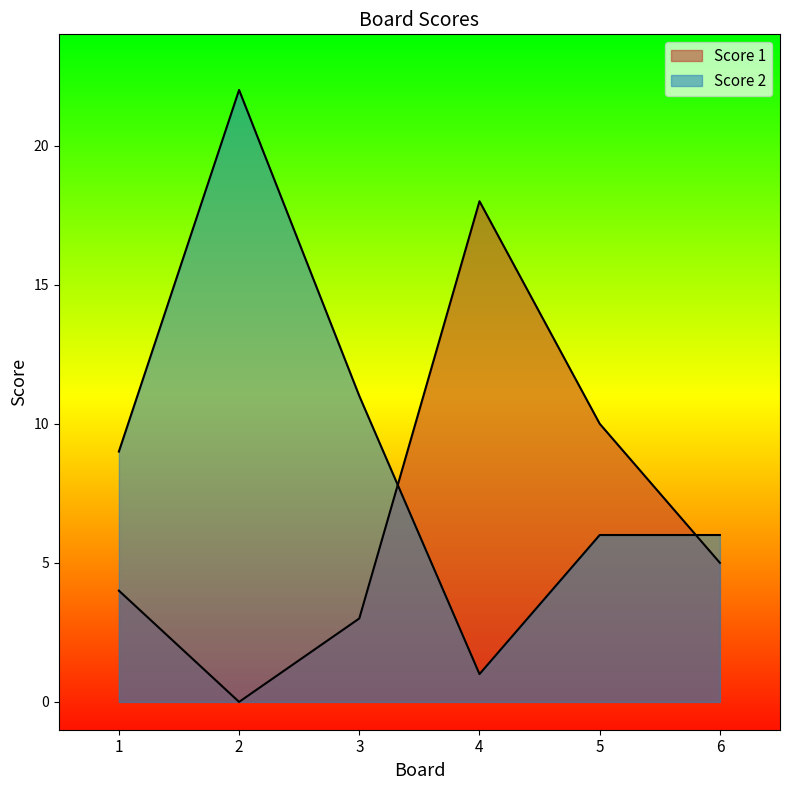

What is the value of the Score 2 point at the 3rd from the left?

11